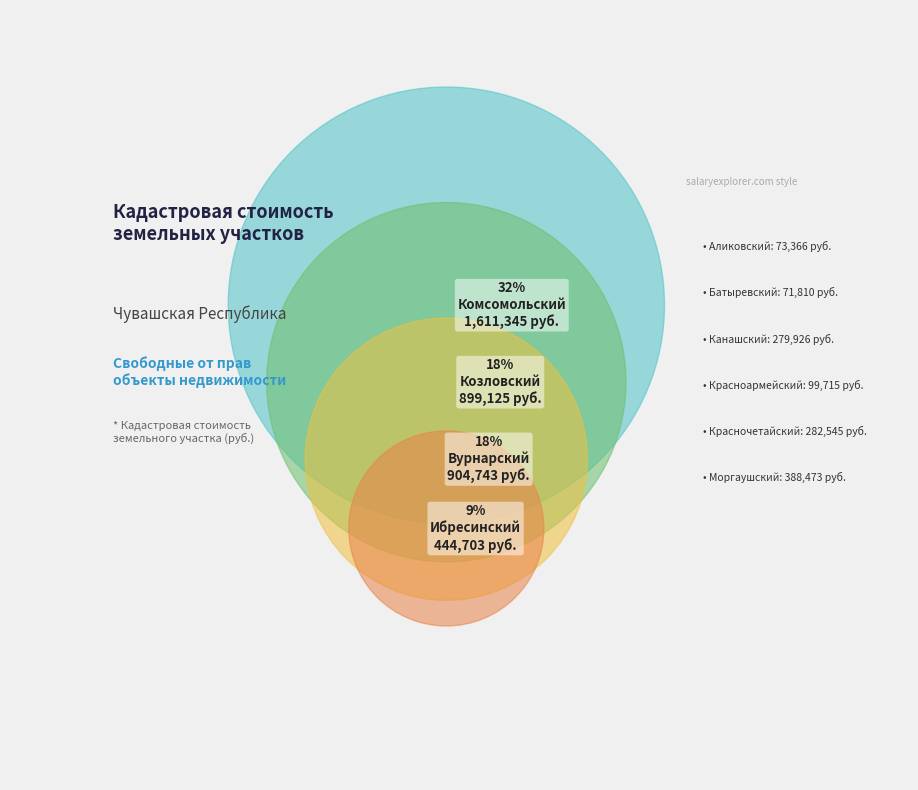

Count the number of slices in the pie.

10